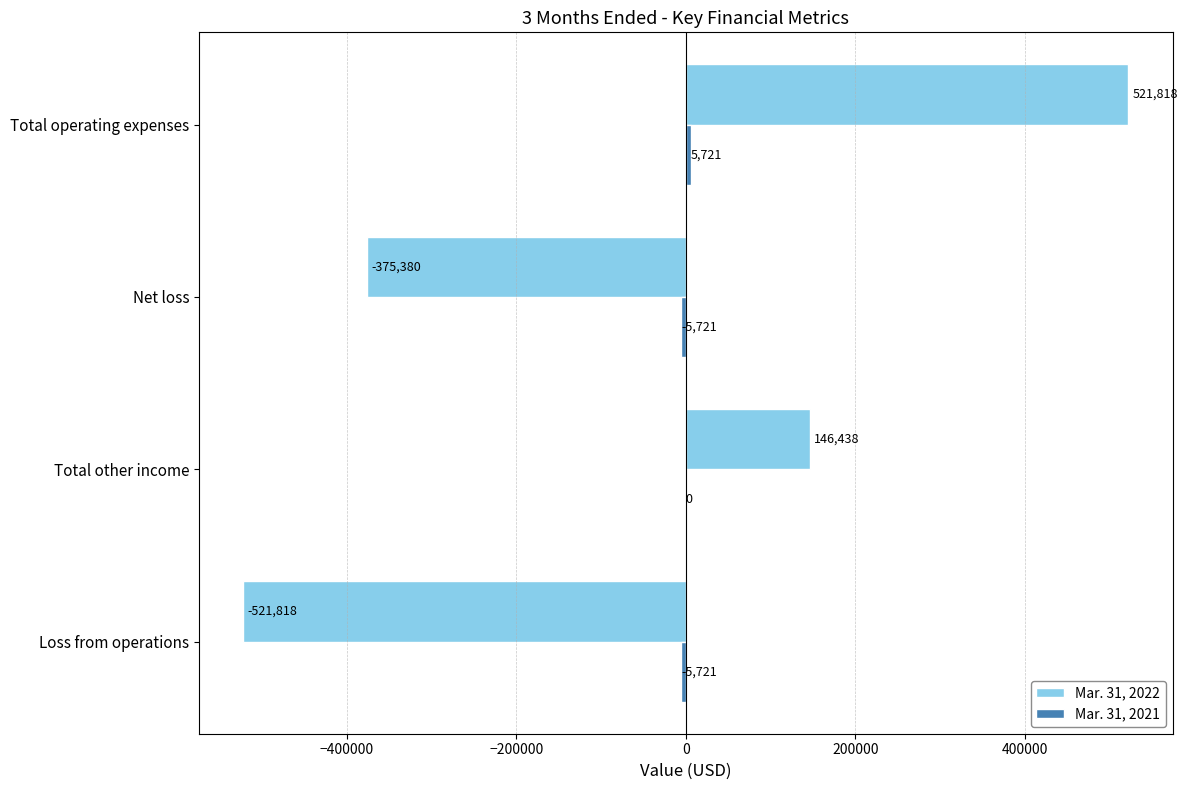

How many distinct data groups are displayed?

2